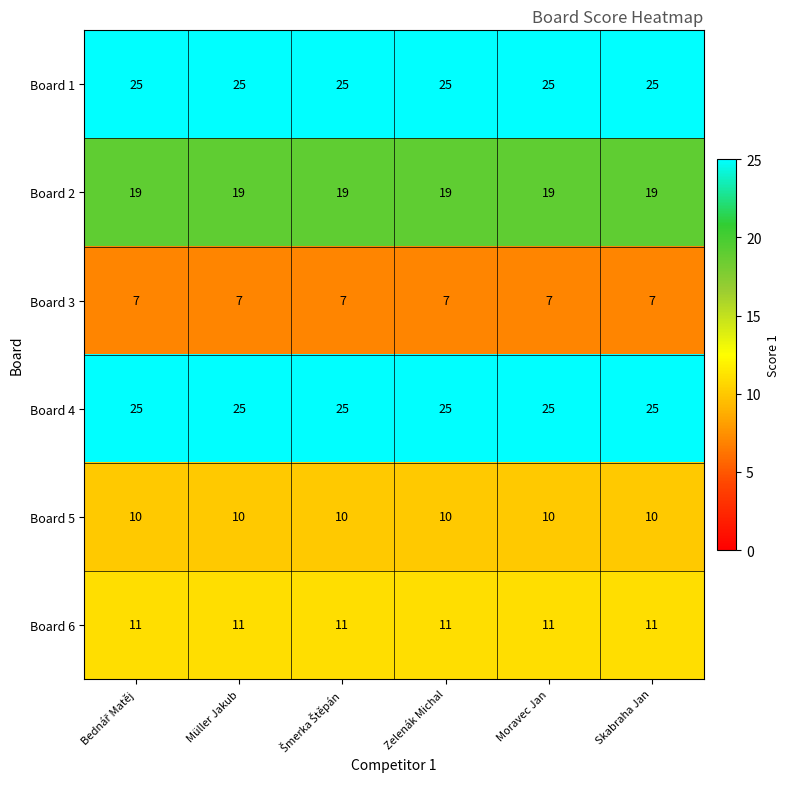

Is the value of Board 1 at Zelenák Michal greater than the value of Board 6 at Moravec Jan?

Yes